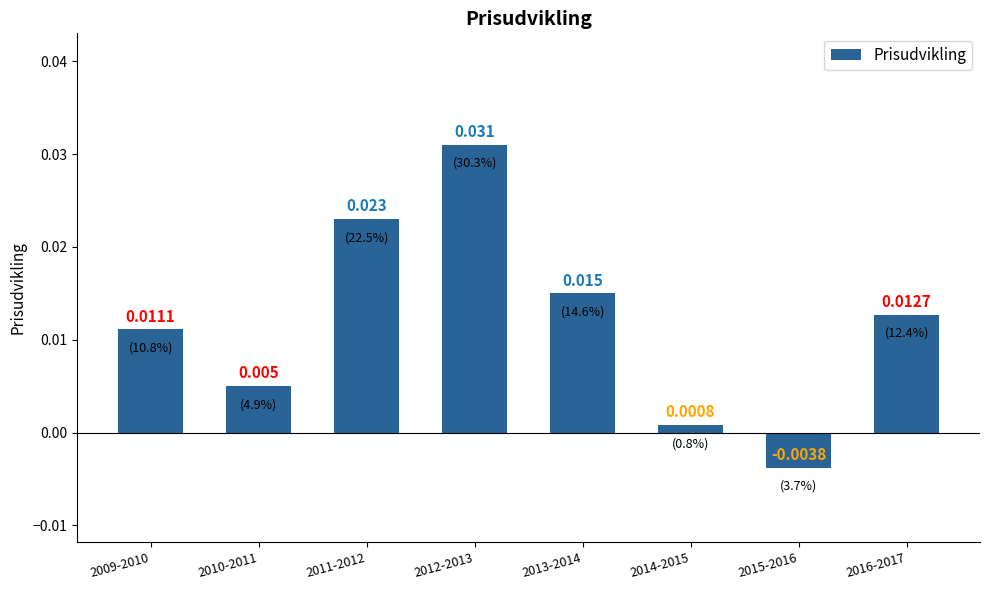

How many bars are there in total?

8